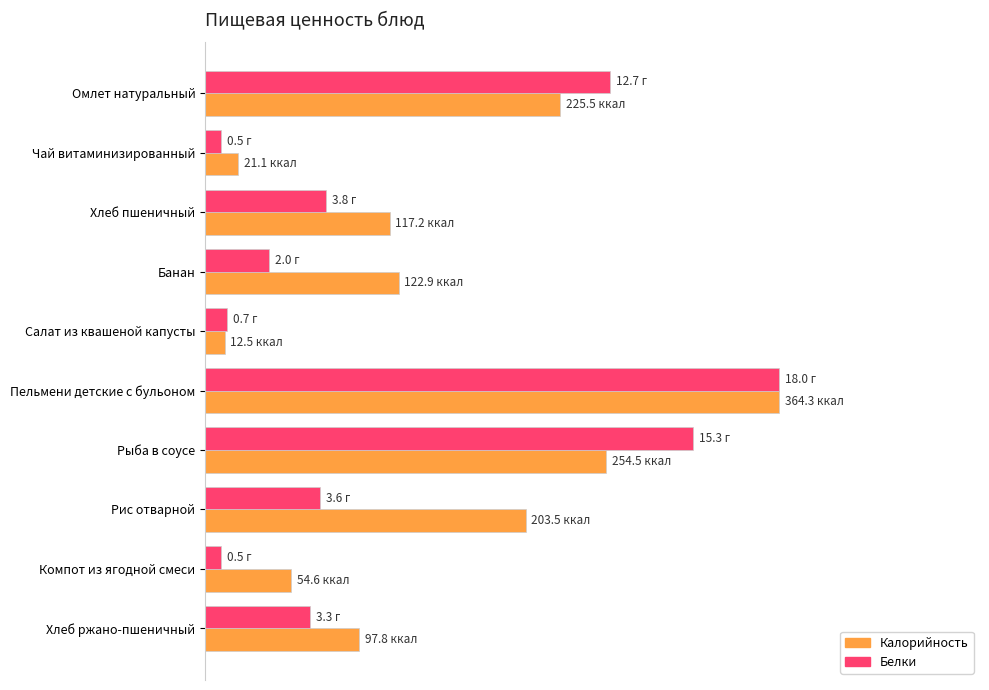

At which category does the chart reach its peak across all series?

Пельмени детские с бульоном